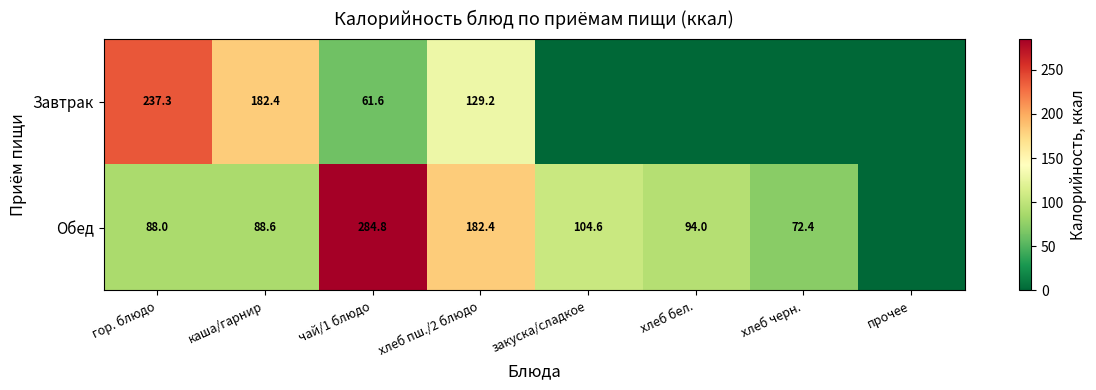

What is the total value across all series at гор. блюдо?

325.3